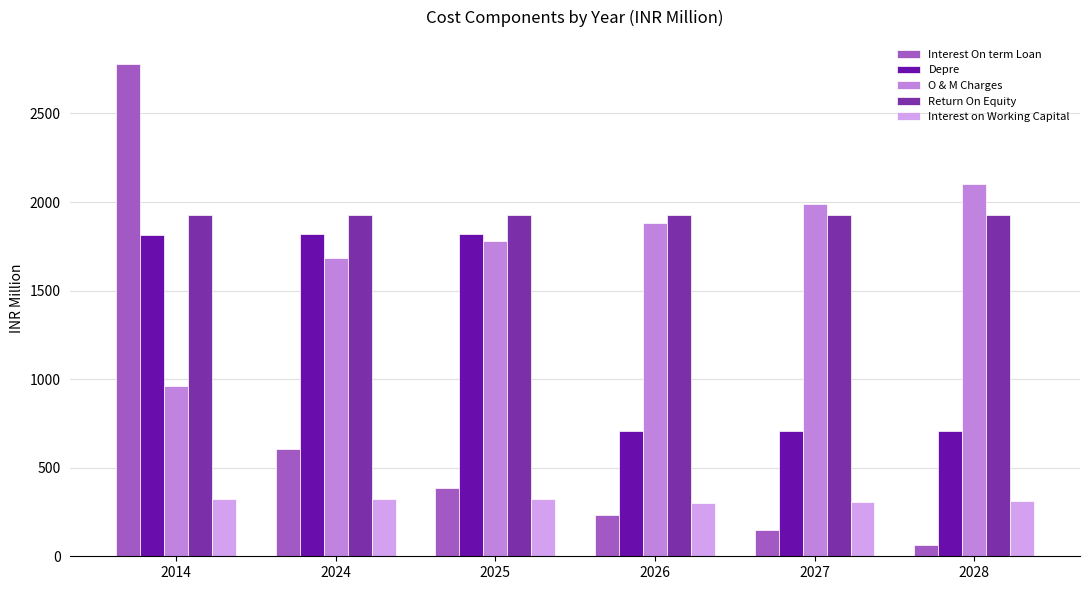

Which series changed the most between 2014 and 2025?

Interest On term Loan